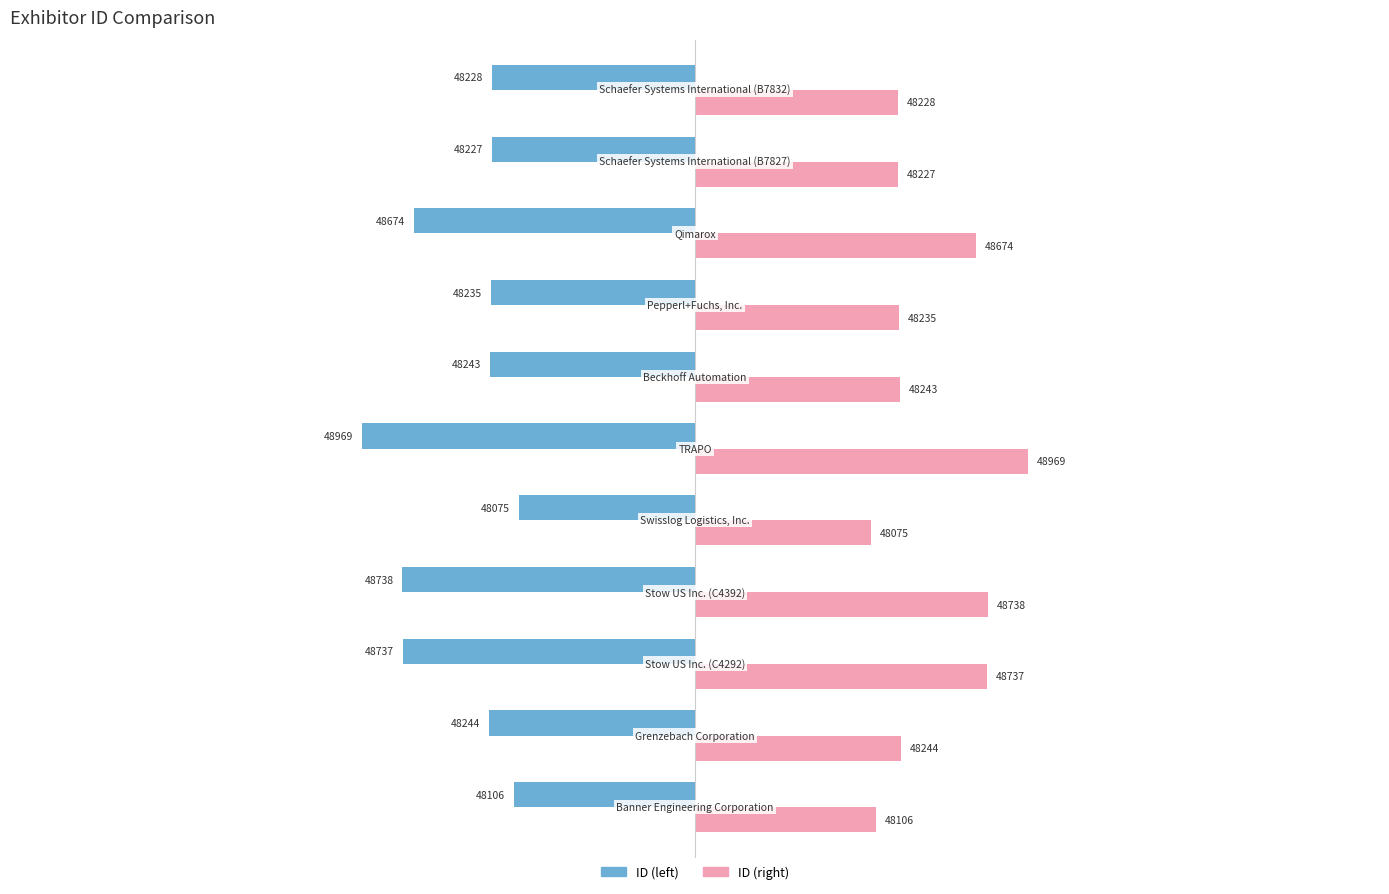

What are all the series names shown in the legend?

ID (left), ID (right)